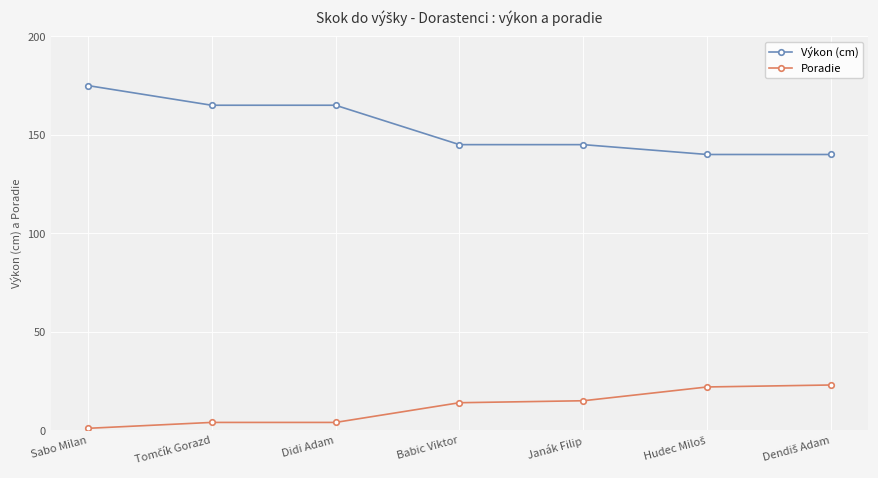

At how many categories does at least one series exceed 132?

7